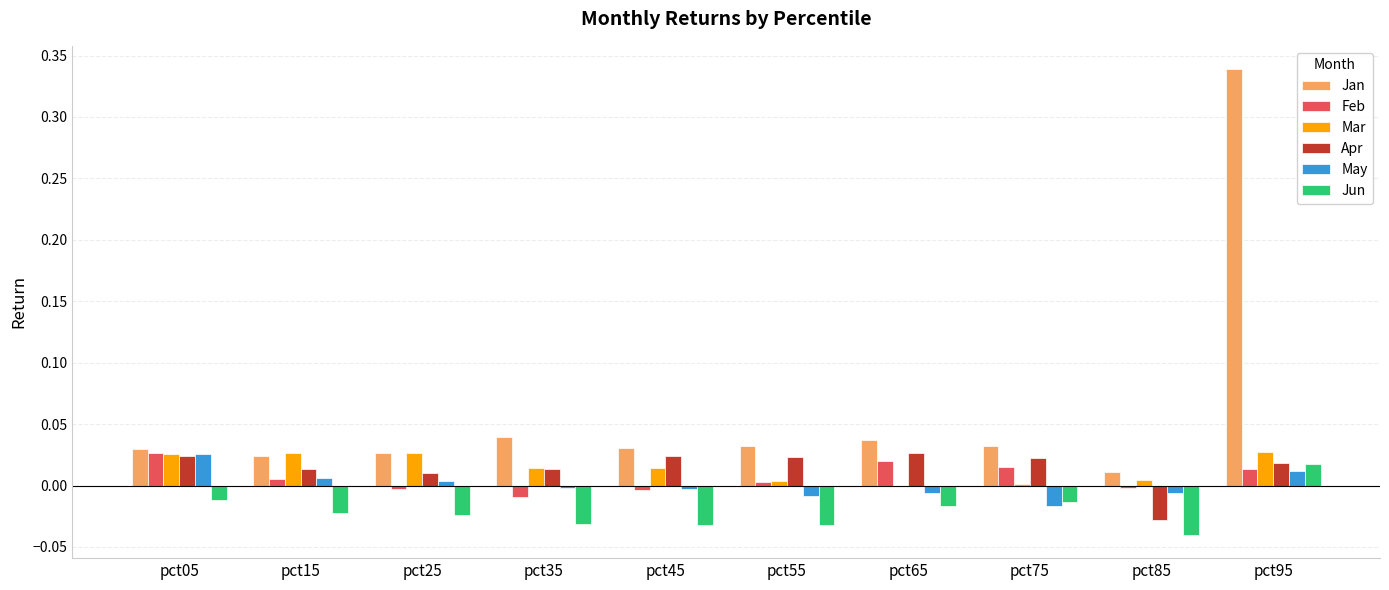

Which category has the highest value across all series?

pct95